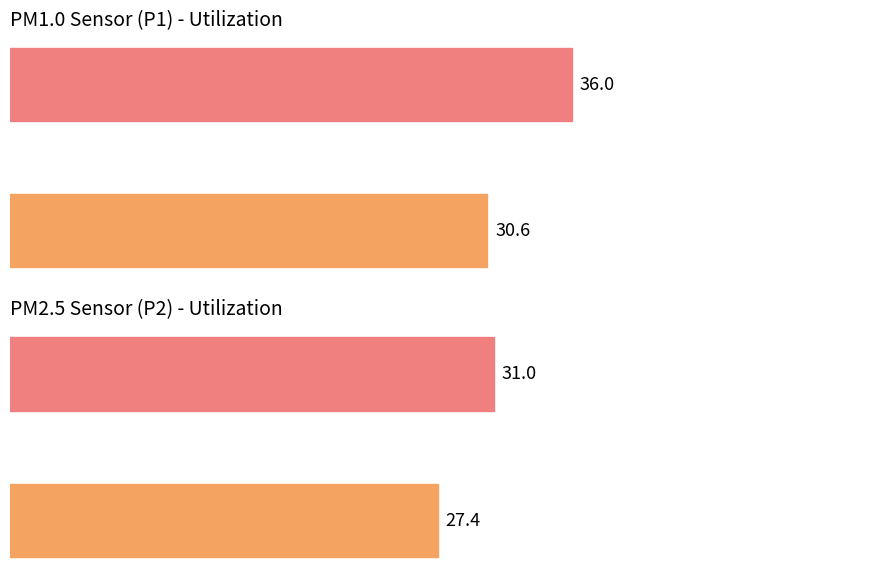

What is the value of the P2 bar at the 2nd from the left?

31.0